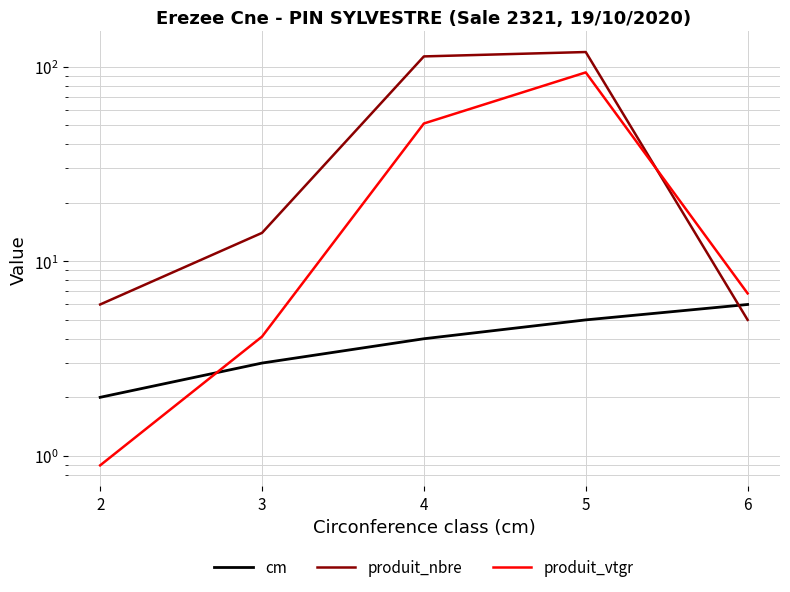

At 3, list the series in order from largest to smallest.

produit_nbre, produit_vtgr, cm